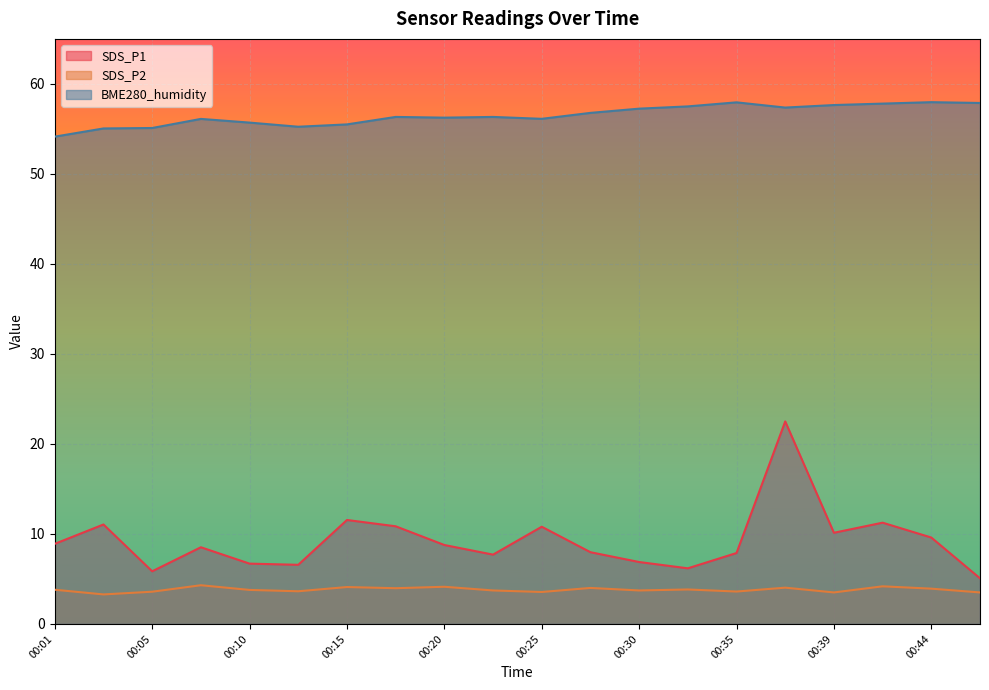

At which category is the sum across all series the highest?

00:37